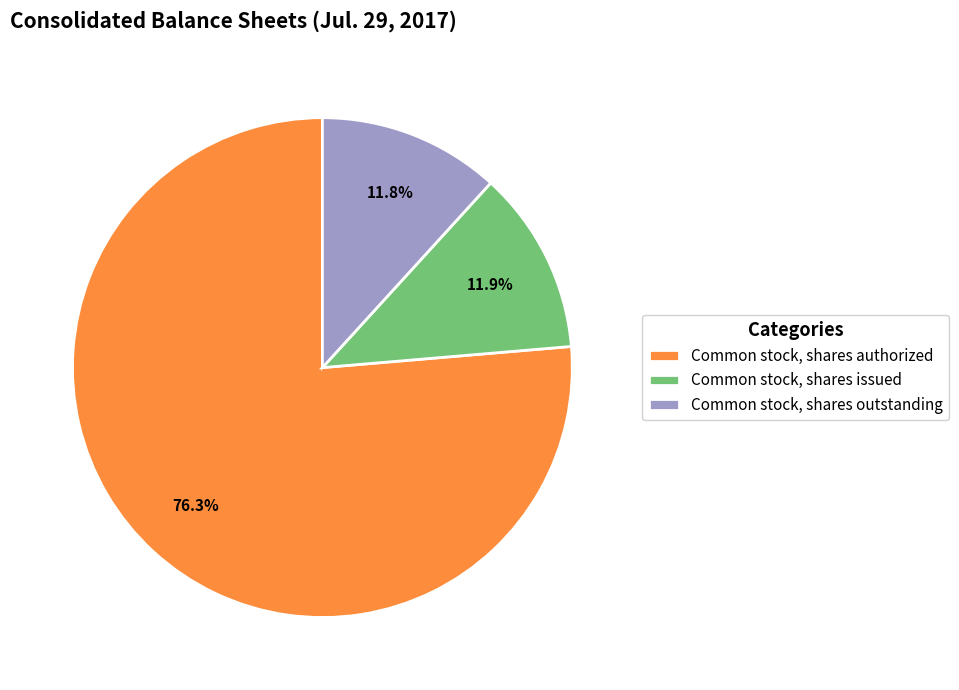

To the nearest percent, what portion does Common stock, shares authorized represent?

76%